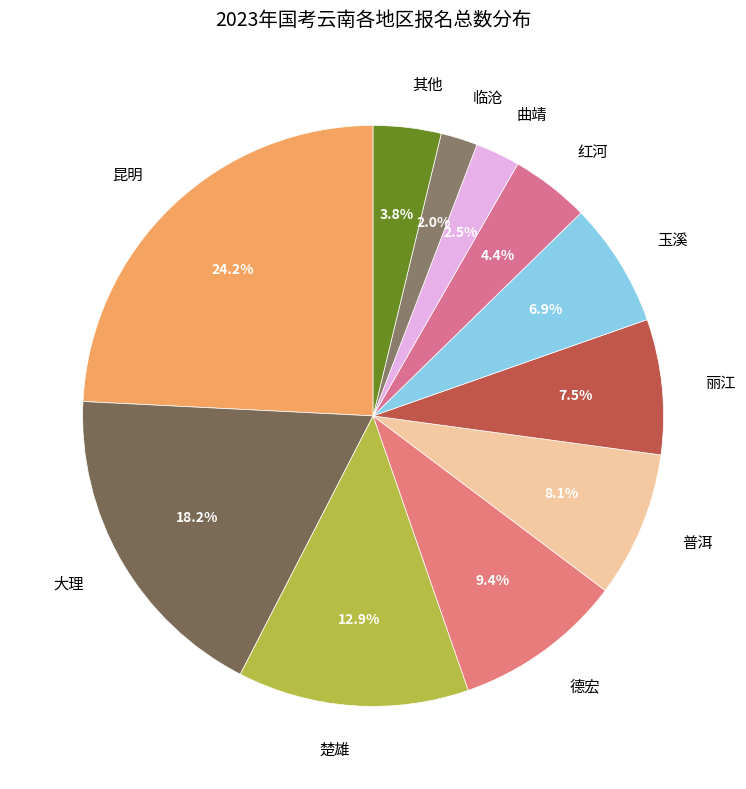

Between 玉溪 and 大理, which is larger?

大理